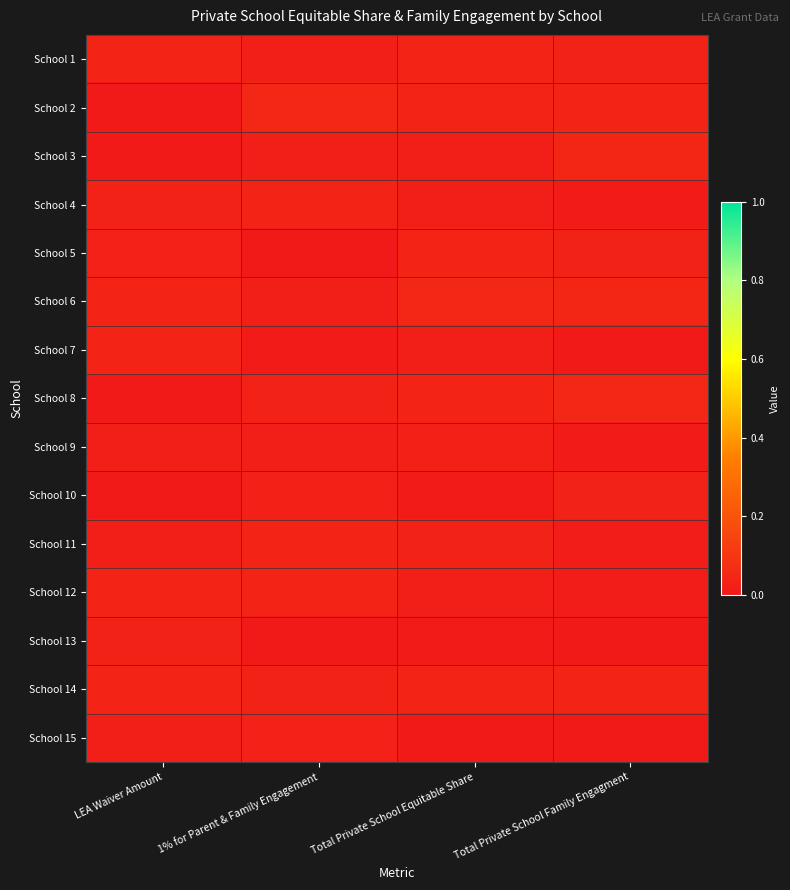

At LEA Waiver Amount, list the series in order from largest to smallest.

School 12, School 14, School 7, School 1, School 6, School 13, School 4, School 5, School 15, School 11, School 9, School 8, School 10, School 3, School 2